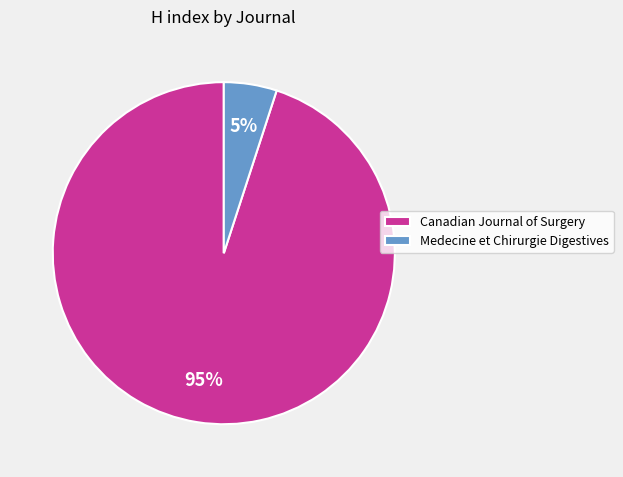

To the nearest percent, what is the combined percentage of Canadian Journal of Surgery and Medecine et Chirurgie Digestives?

100%